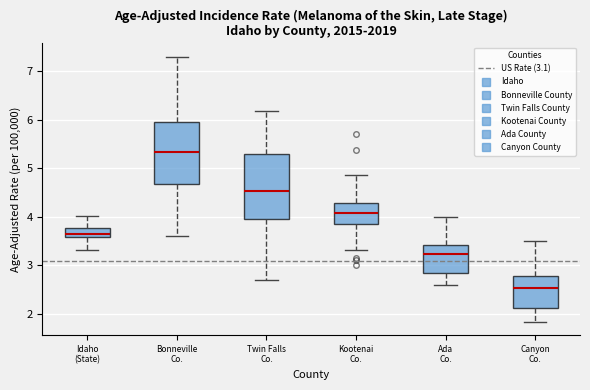

Where is the upper edge of the box for Idaho (State) on the y-axis? The values are not printed on the chart, so give them approximately, as read against the axis.

3.8